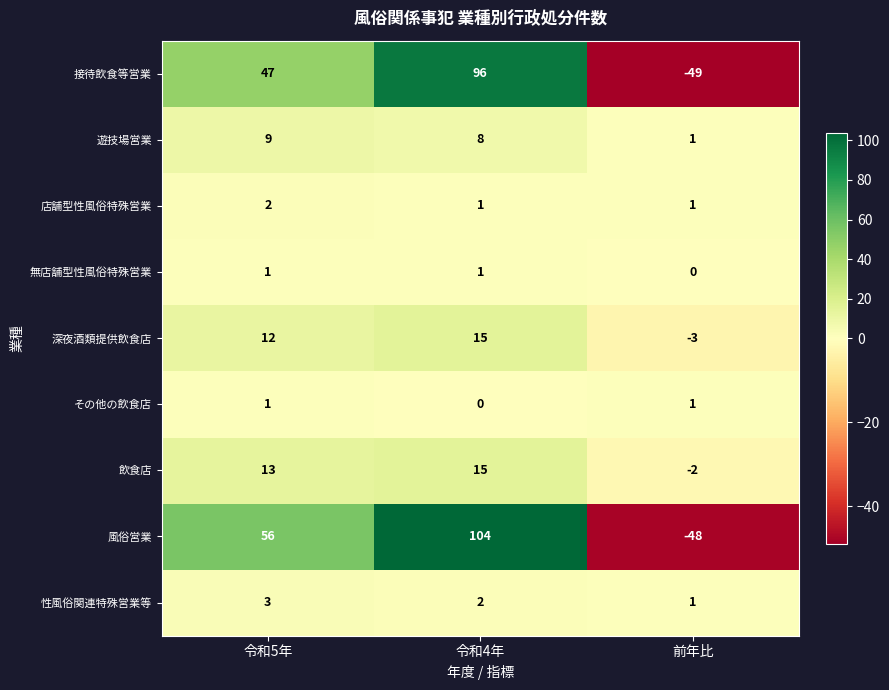

What is the smallest value displayed?

-49